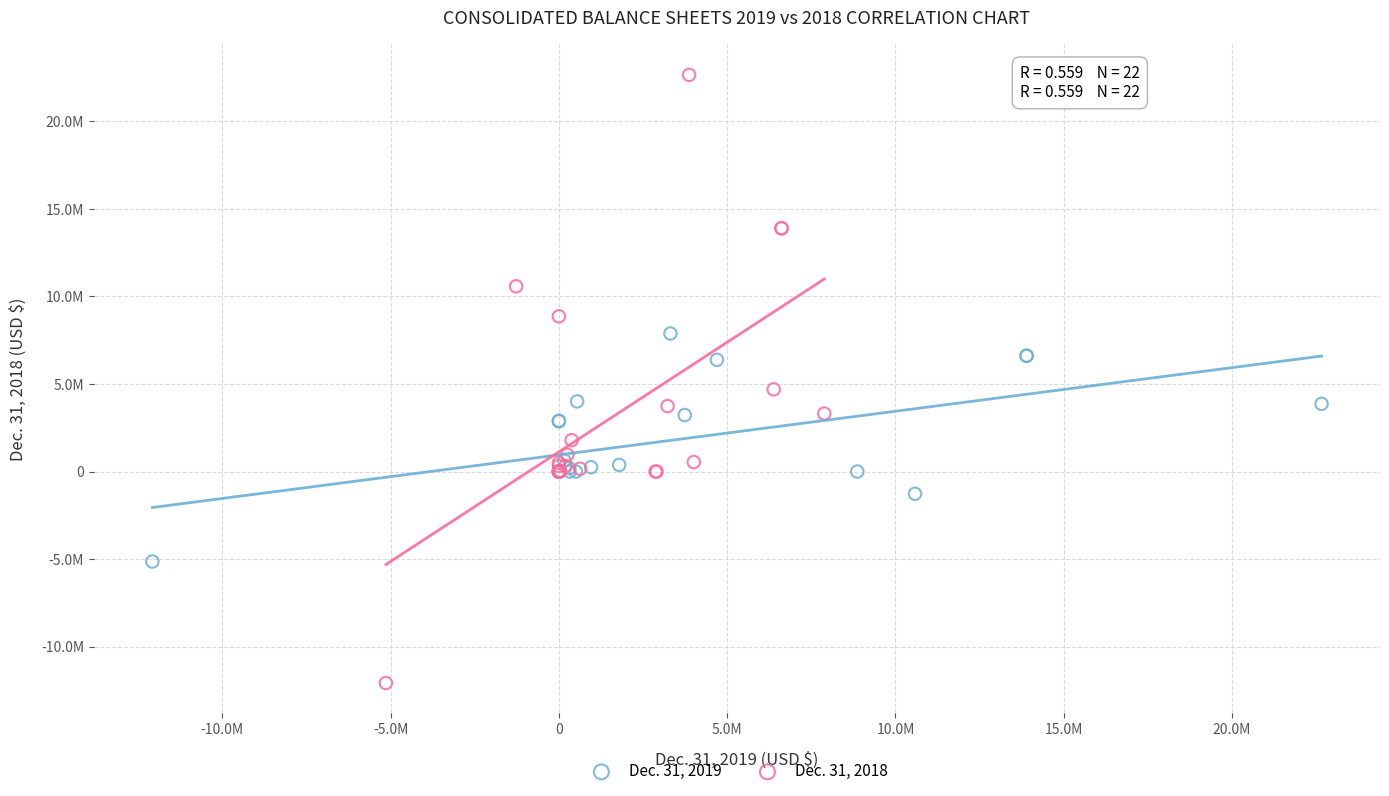

Which series has the largest Y range (max minus min)?

Dec. 31, 2018